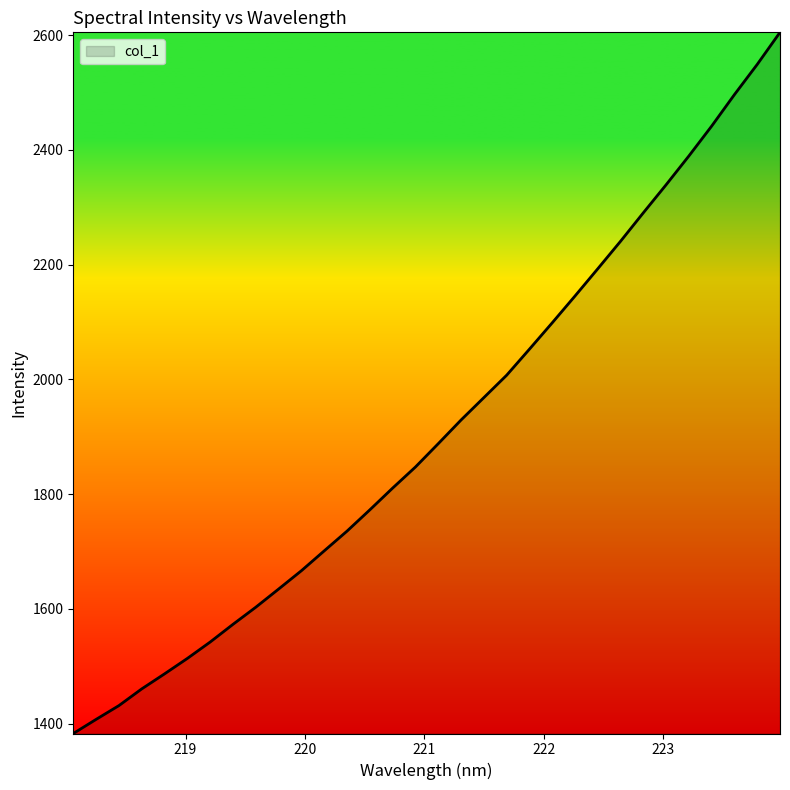

What is the difference between the second highest and second lowest values?

1141.9